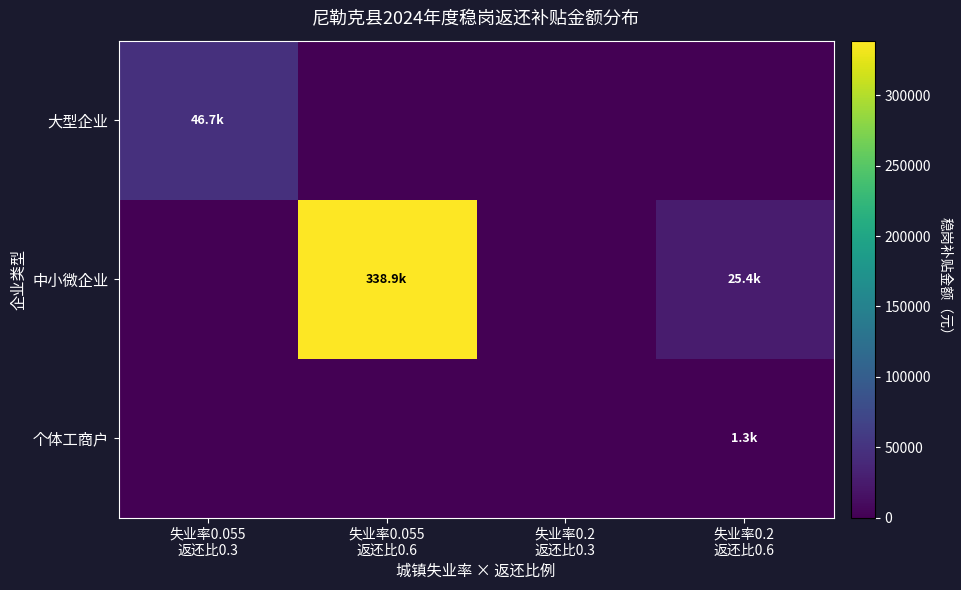

Count the number of categories in the chart.

4